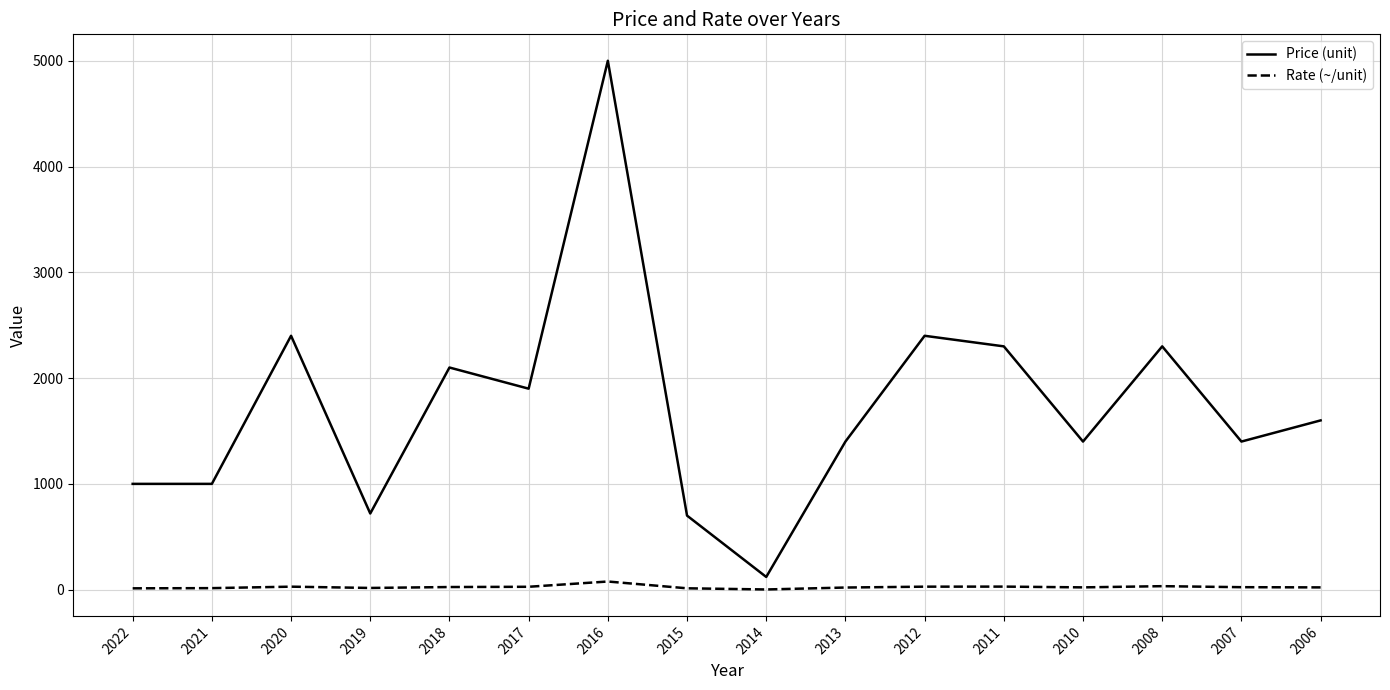

The value of Rate (~/unit) at 2018 is 24.7. True or false?

True